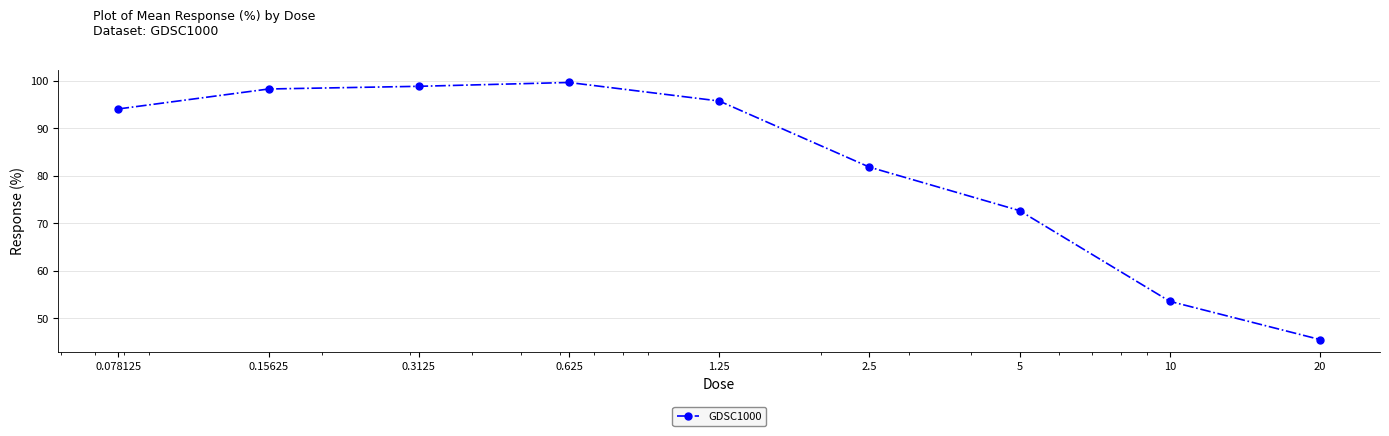

True or false: the data has more than 0 interior local peaks.

True